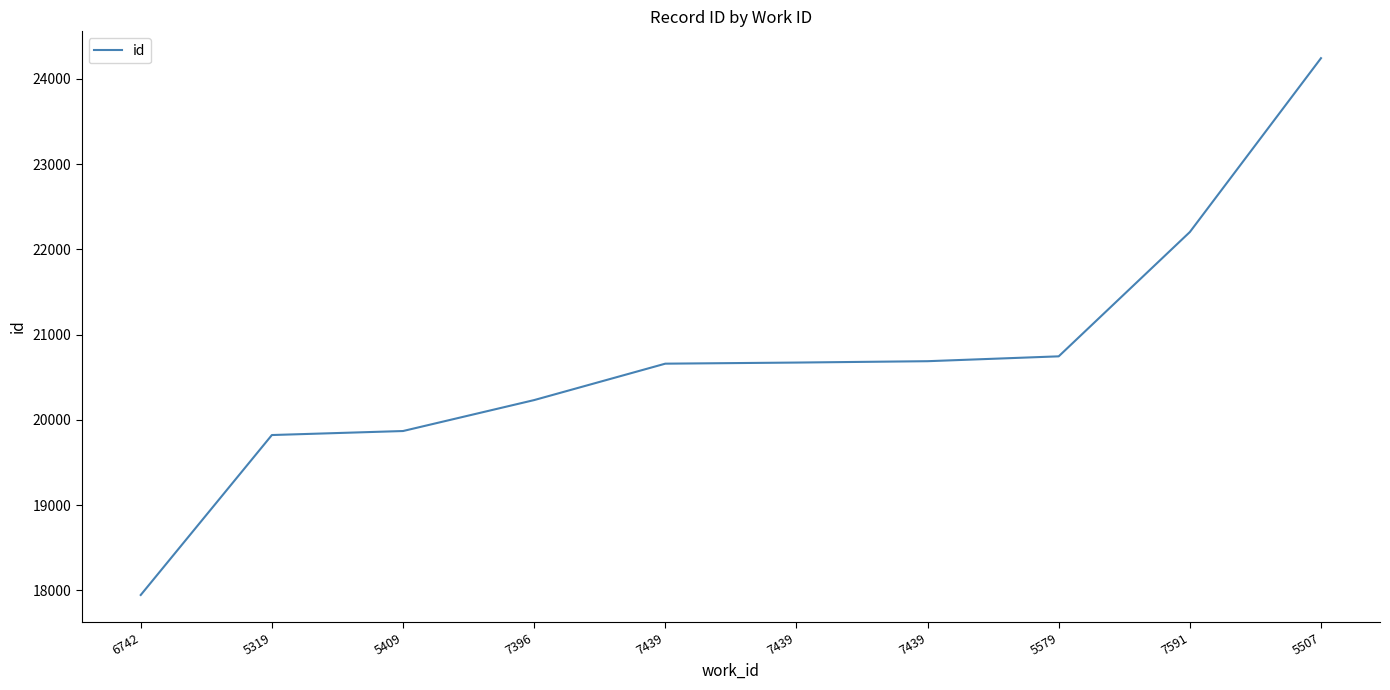

How many lines are shown in the chart?

1